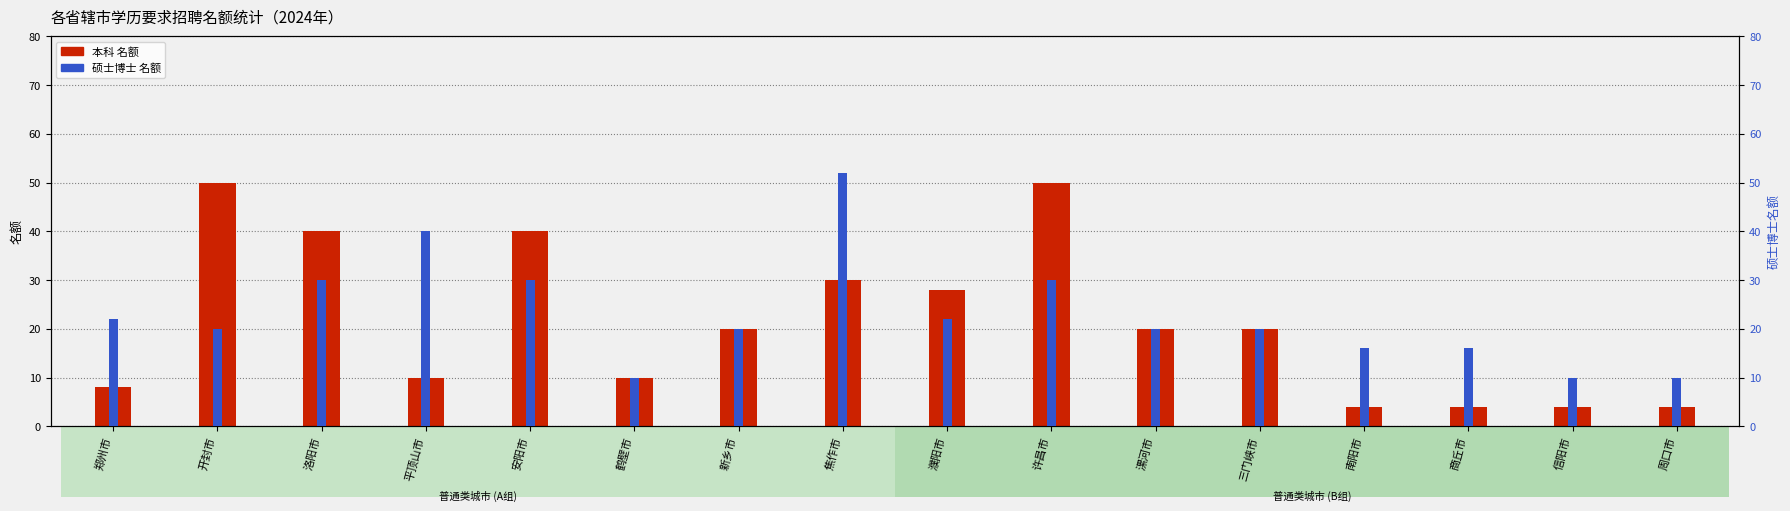

Reading right to left, list all the values displayed in this chart.

本科: 周口市=4	信阳市=4	商丘市=4	南阳市=4	三门峡市=20	漯河市=20	许昌市=50	濮阳市=28	焦作市=30	新乡市=20	鹤壁市=10	安阳市=40	平顶山市=10	洛阳市=40	开封市=50	郑州市=8
硕士博士: 周口市=10	信阳市=10	商丘市=16	南阳市=16	三门峡市=20	漯河市=20	许昌市=30	濮阳市=22	焦作市=52	新乡市=20	鹤壁市=10	安阳市=30	平顶山市=40	洛阳市=30	开封市=20	郑州市=22